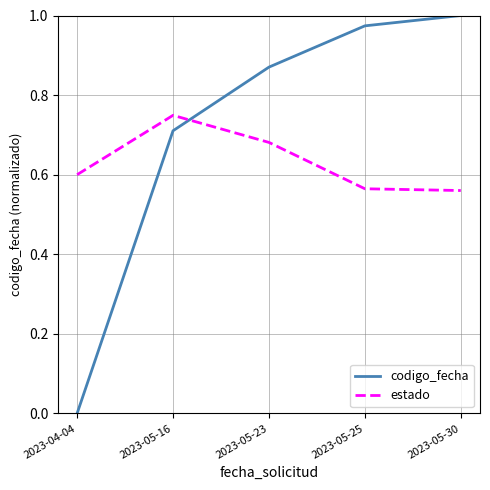

What position from the left is 2023-04-04?

1